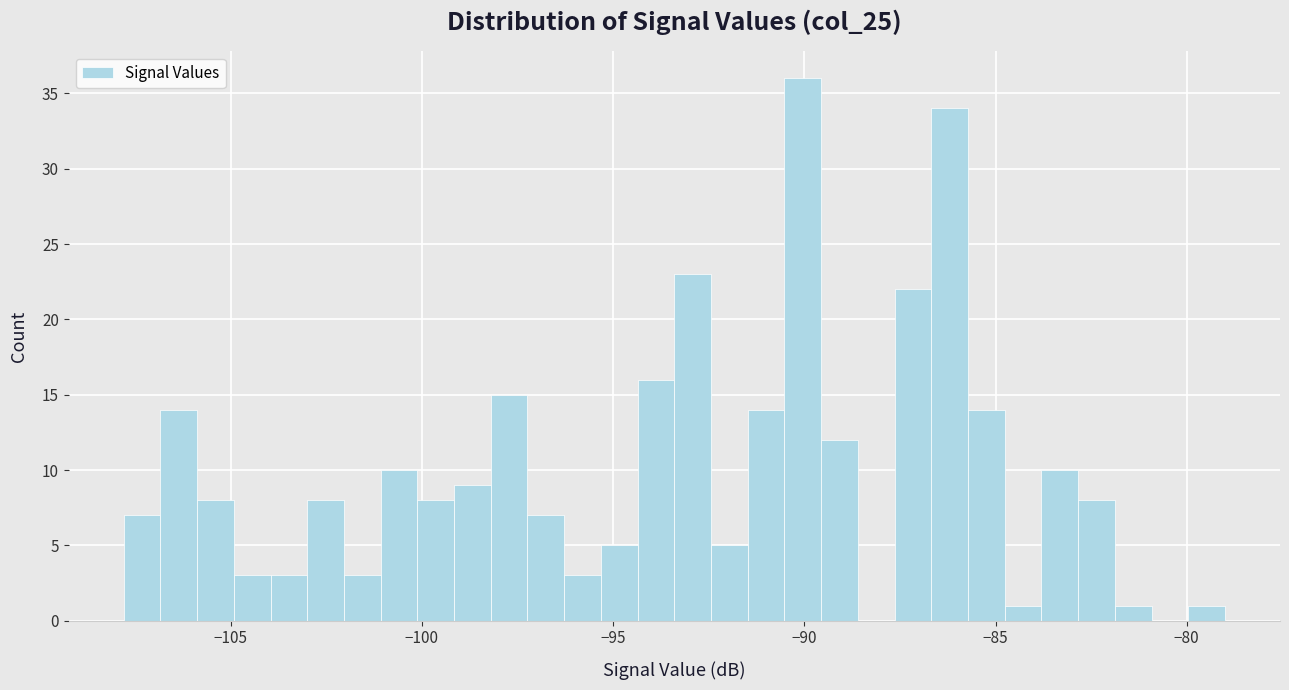

Read against the x-axis, roughly where is the centre of the tallest bar?

-90.0